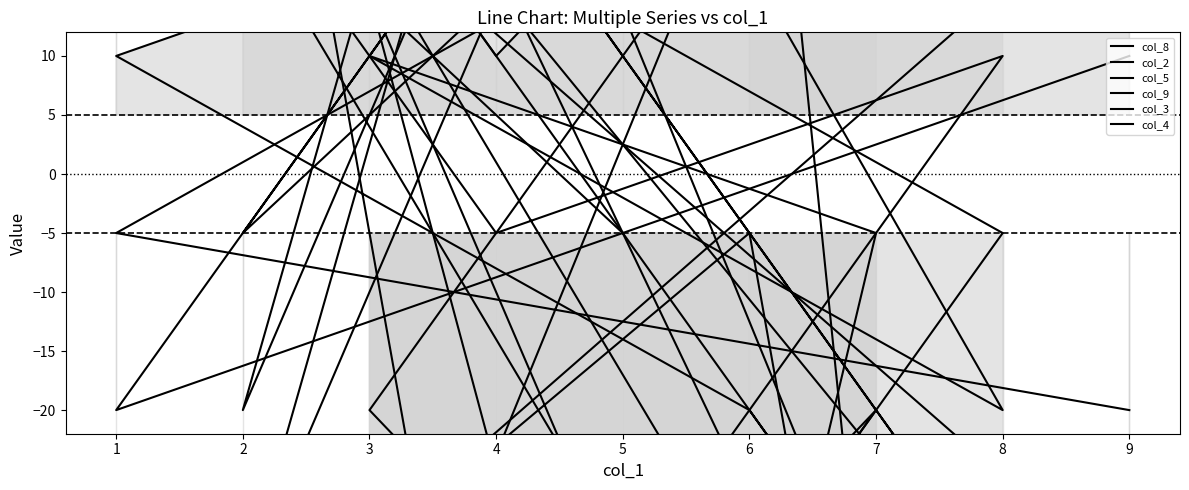

At which label is col_3 closest to -5?

1